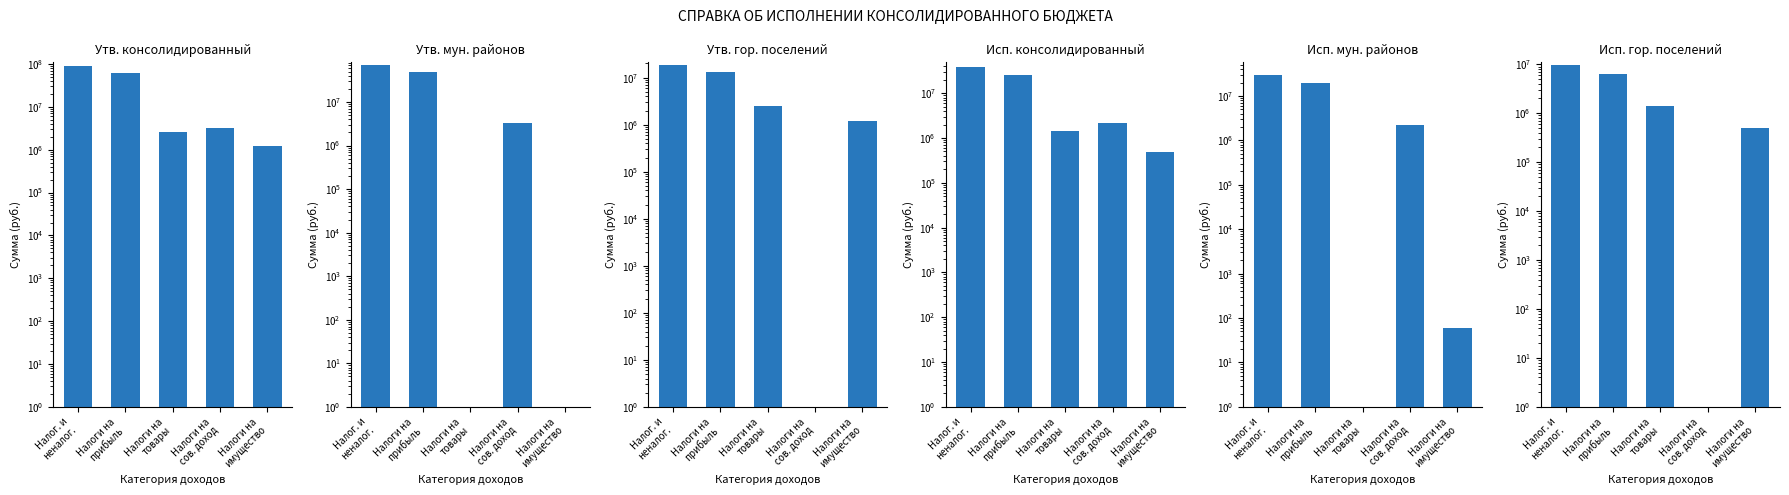

What is the average value of the Исп. консолидированный series?

13848021.7